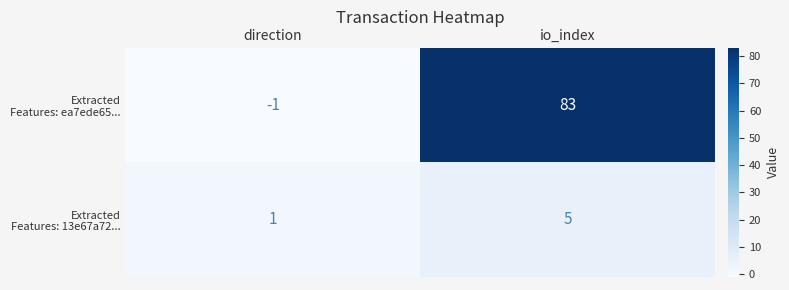

What is the difference between the highest and lowest values at io_index?

78